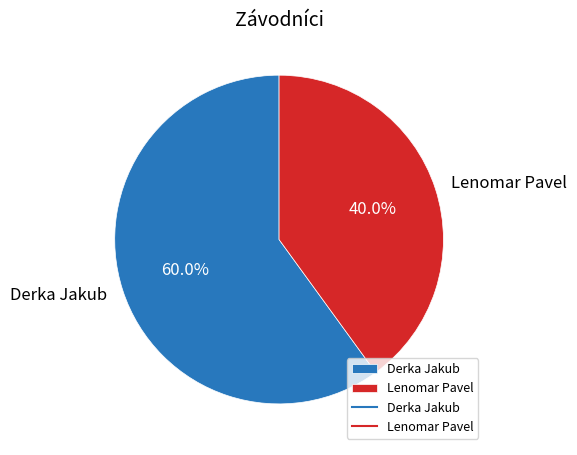

How many slices are in this pie chart?

2